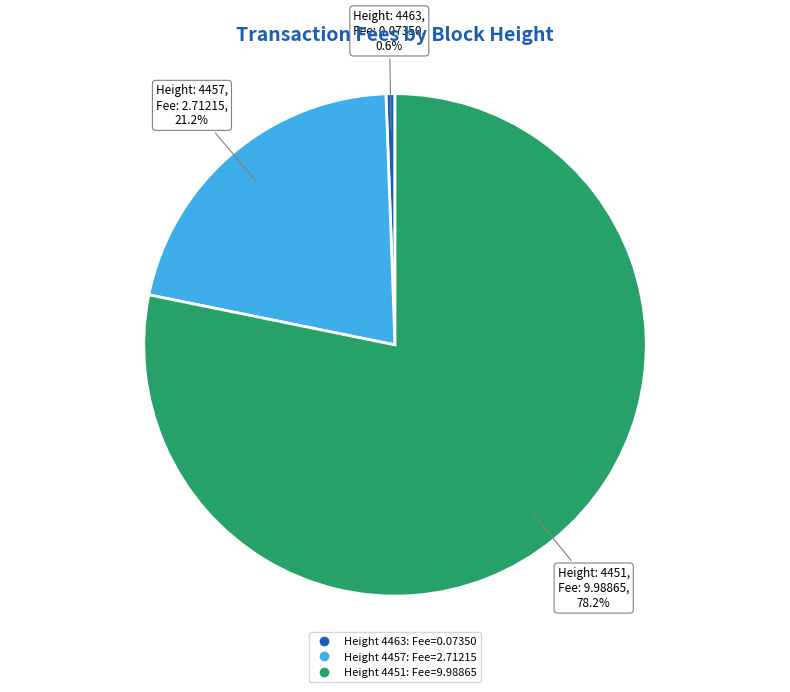

Is there any slice that represents more than half of the pie?

Yes